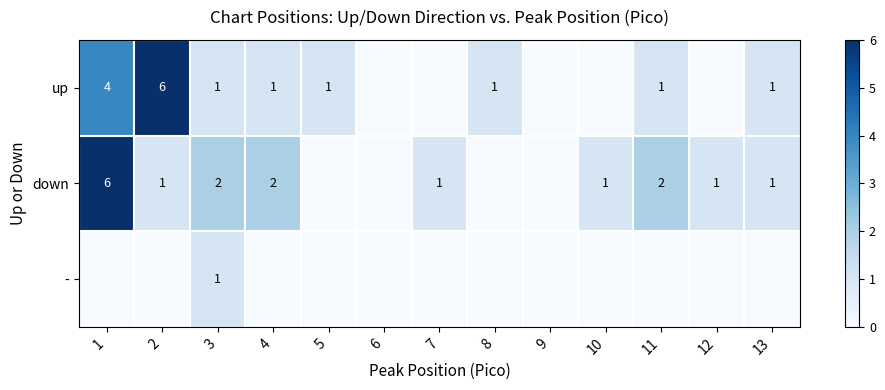

True or false: down has a value of 2 at 13.

False